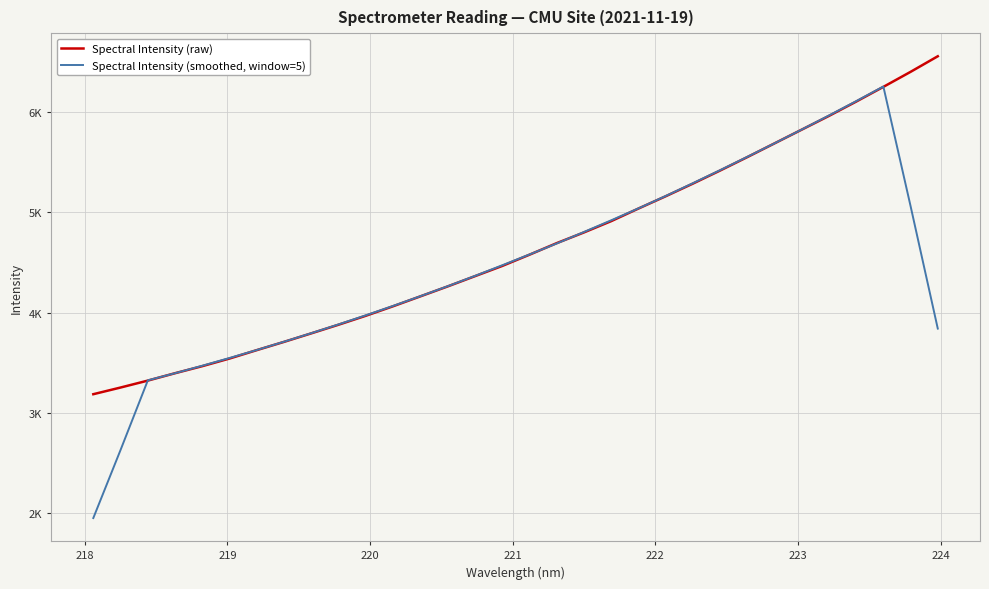

What are all the series names shown in the legend?

Spectral Intensity (raw), Spectral Intensity (smoothed, window=5)